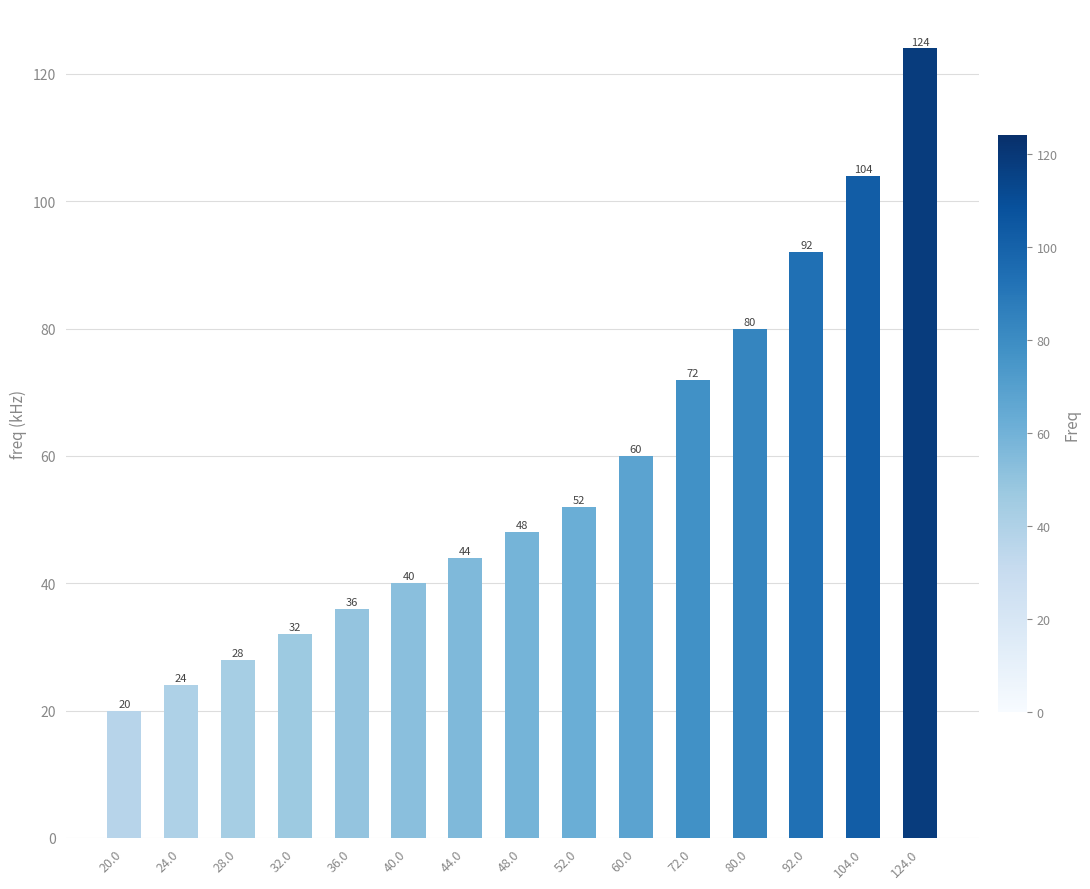

Are the bars grouped side by side (vs. stacked)?

No